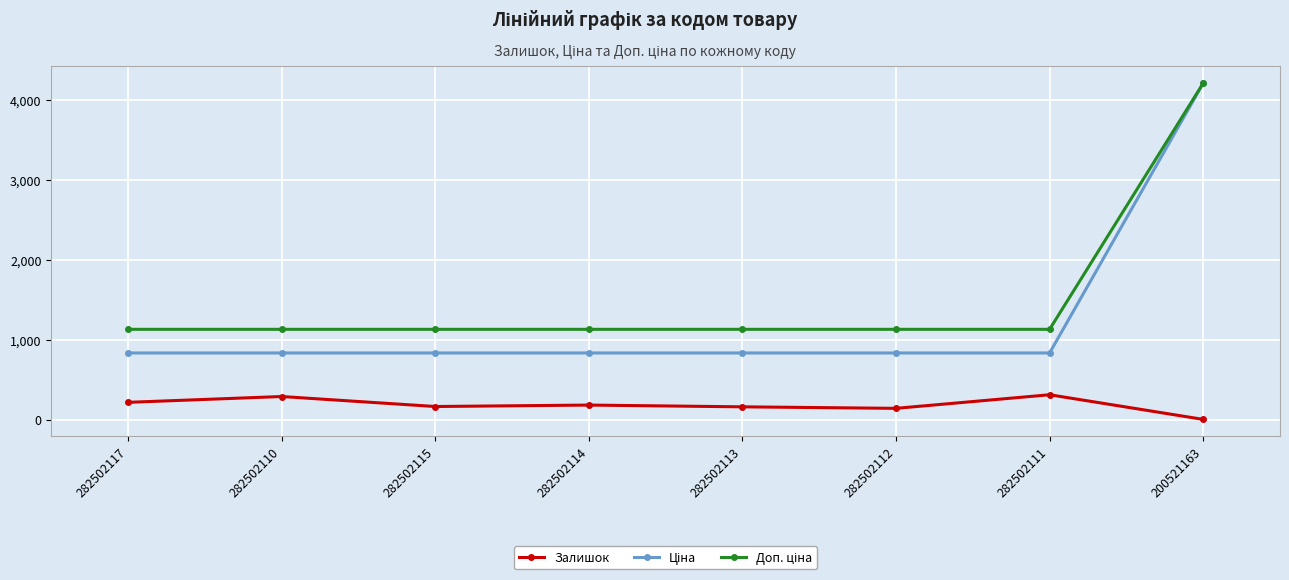

What is the value of the Залишок point at the 1st from the left?

215.0